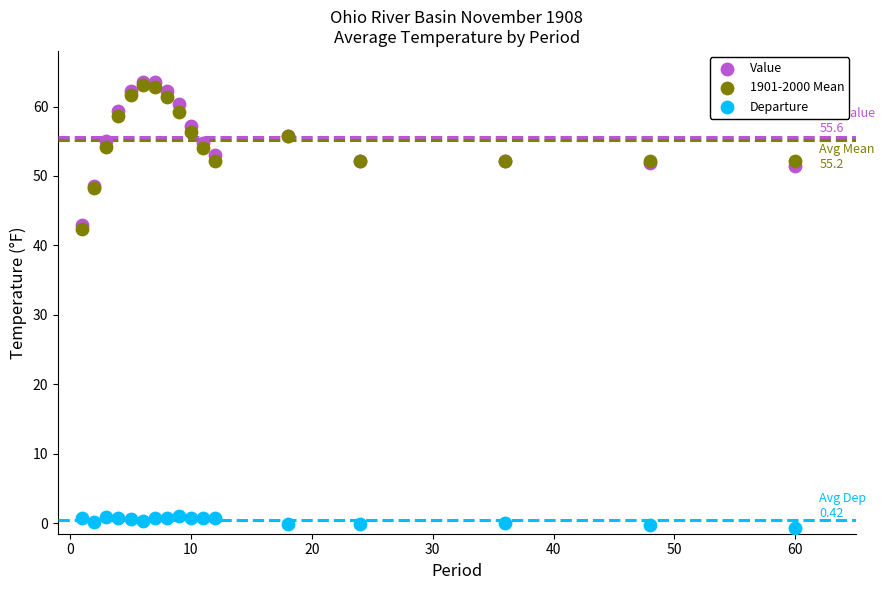

Across all series, what Y value is closest to 31?

42.3